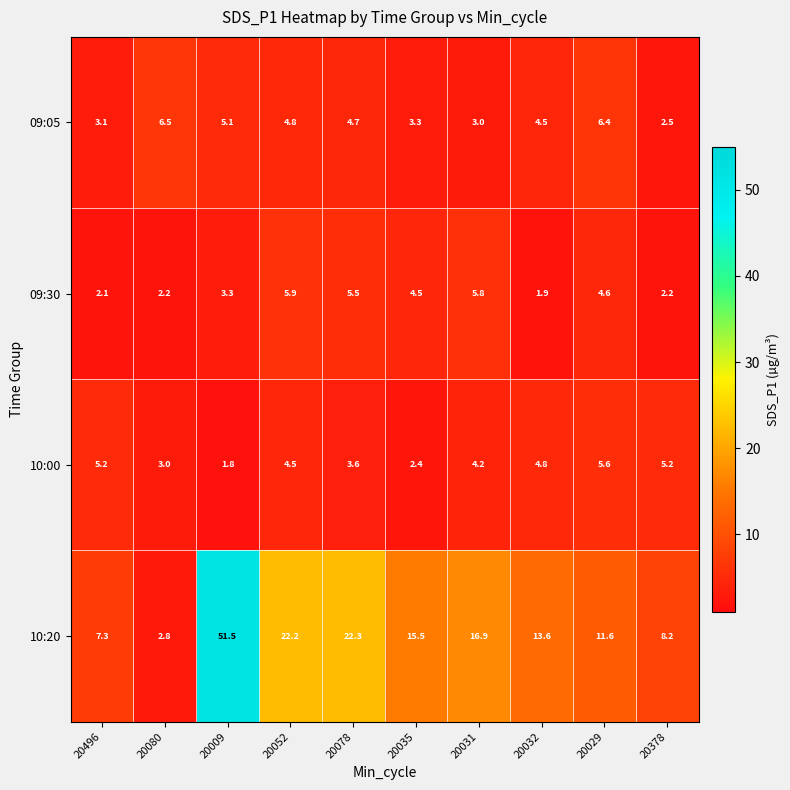

Which series has the largest range (max minus min)?

10:20